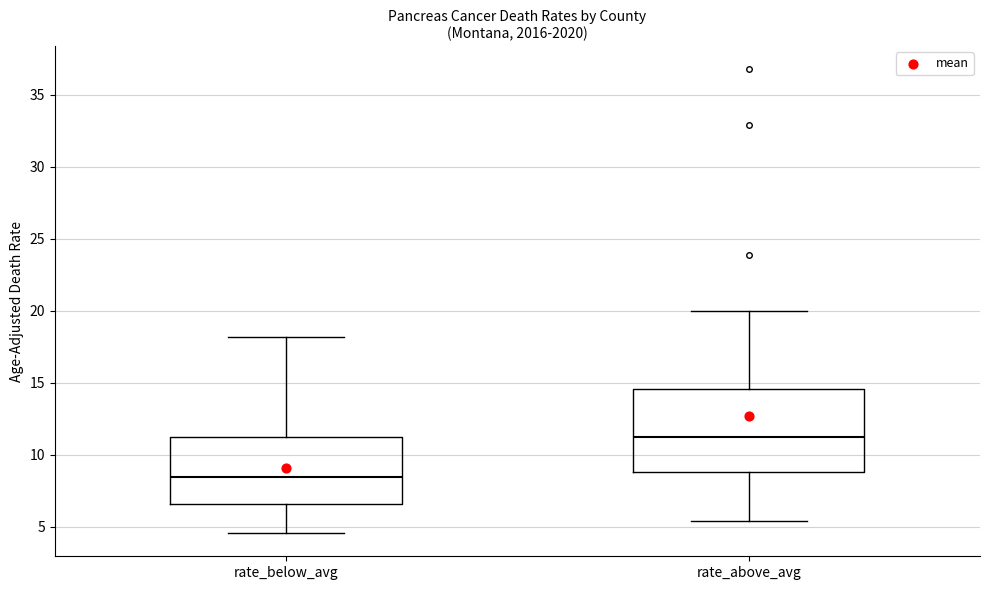

Reading left to right, read every box against the y-axis: the position of its median line, the range the box covers, and the ends of its whiskers. The values are not printed on the chart, so give them approximately, as read against the axis.

rate_below_avg: median 8.5, box 6.5 to 11.0, whiskers 4.5 to 18.0
rate_above_avg: median 11.0, box 9.0 to 14.5, whiskers 5.5 to 20.0